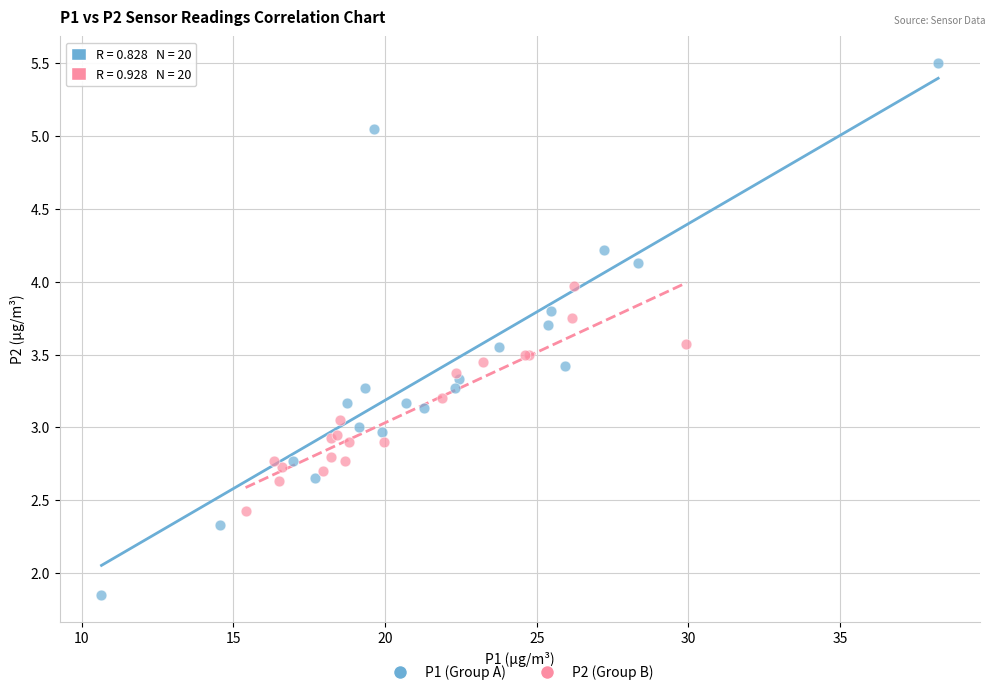

What are all the series names shown in the legend?

P1 (Group A), P2 (Group B)